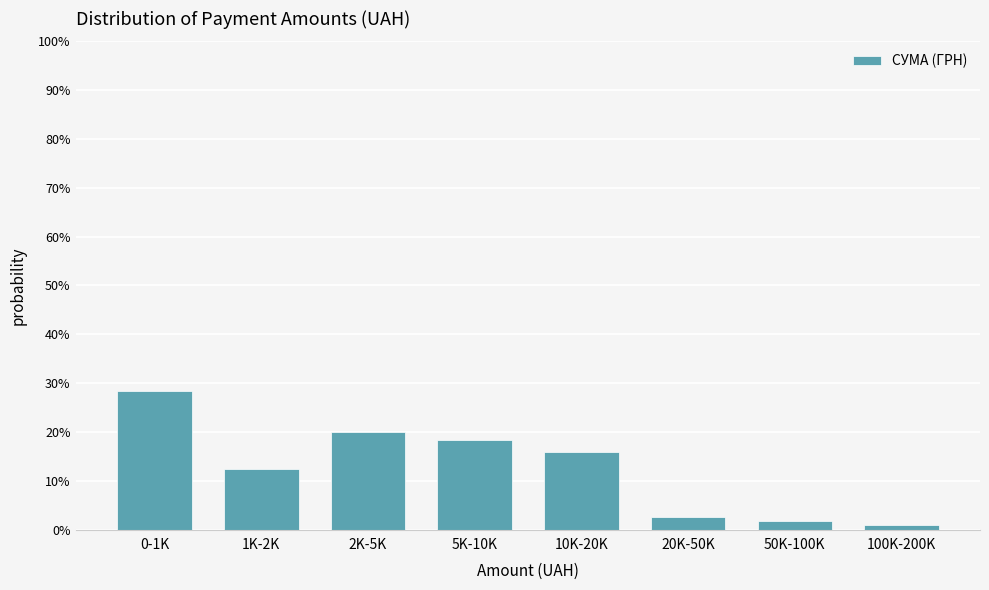

Reading left to right, extract all data points from this chart.

28.3	12.5	20.0	18.3	15.8	2.5	1.7	0.8